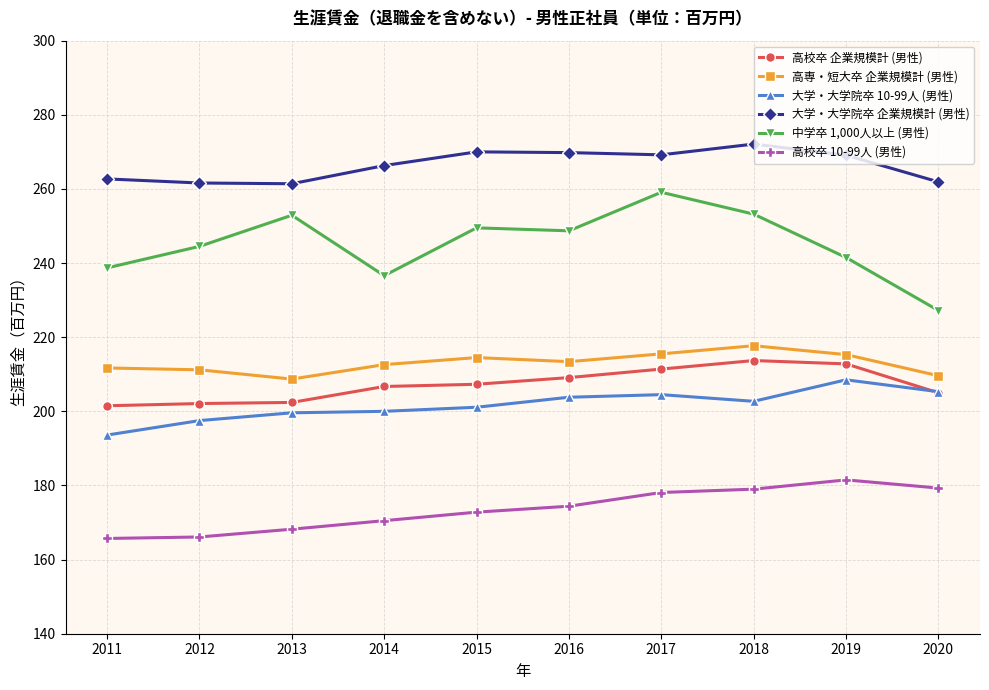

Which series has the largest range (max minus min)?

中学卒 1,000人以上 (男性)